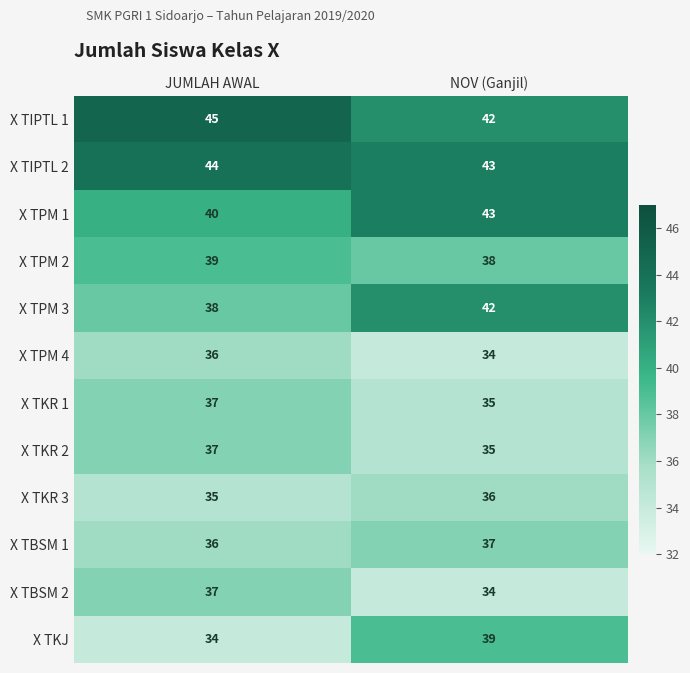

Reading left to right, extract all data points from this chart.

X TIPTL 1: JUMLAH AWAL=45	NOV (Ganjil)=42
X TIPTL 2: JUMLAH AWAL=44	NOV (Ganjil)=43
X TPM 1: JUMLAH AWAL=40	NOV (Ganjil)=43
X TPM 2: JUMLAH AWAL=39	NOV (Ganjil)=38
X TPM 3: JUMLAH AWAL=38	NOV (Ganjil)=42
X TPM 4: JUMLAH AWAL=36	NOV (Ganjil)=34
X TKR 1: JUMLAH AWAL=37	NOV (Ganjil)=35
X TKR 2: JUMLAH AWAL=37	NOV (Ganjil)=35
X TKR 3: JUMLAH AWAL=35	NOV (Ganjil)=36
X TBSM 1: JUMLAH AWAL=36	NOV (Ganjil)=37
X TBSM 2: JUMLAH AWAL=37	NOV (Ganjil)=34
X TKJ: JUMLAH AWAL=34	NOV (Ganjil)=39